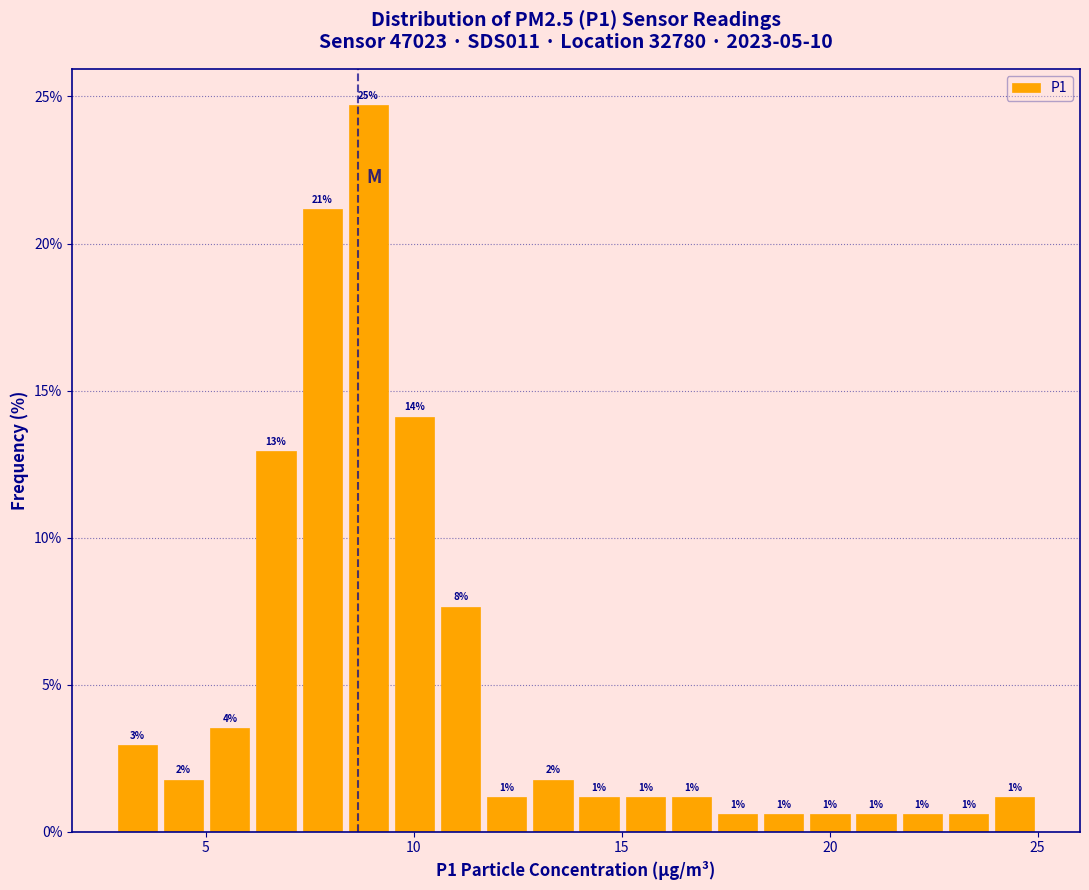

Around what value on the x-axis is the tallest bar? Give the approximate position of its centre, as read against the axis.

9.0